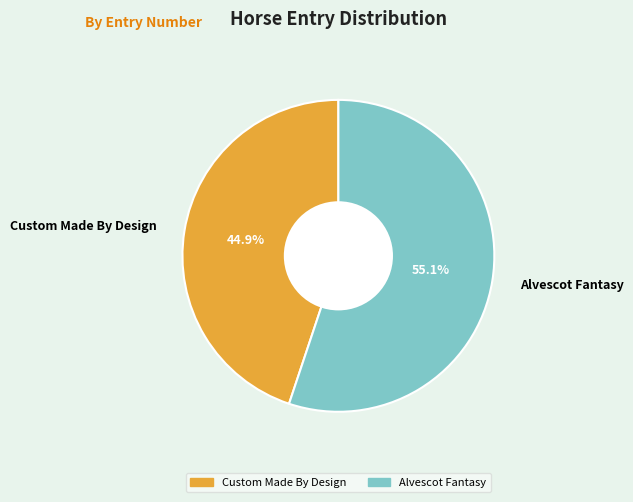

To the nearest percent, what is the average slice percentage?

50%